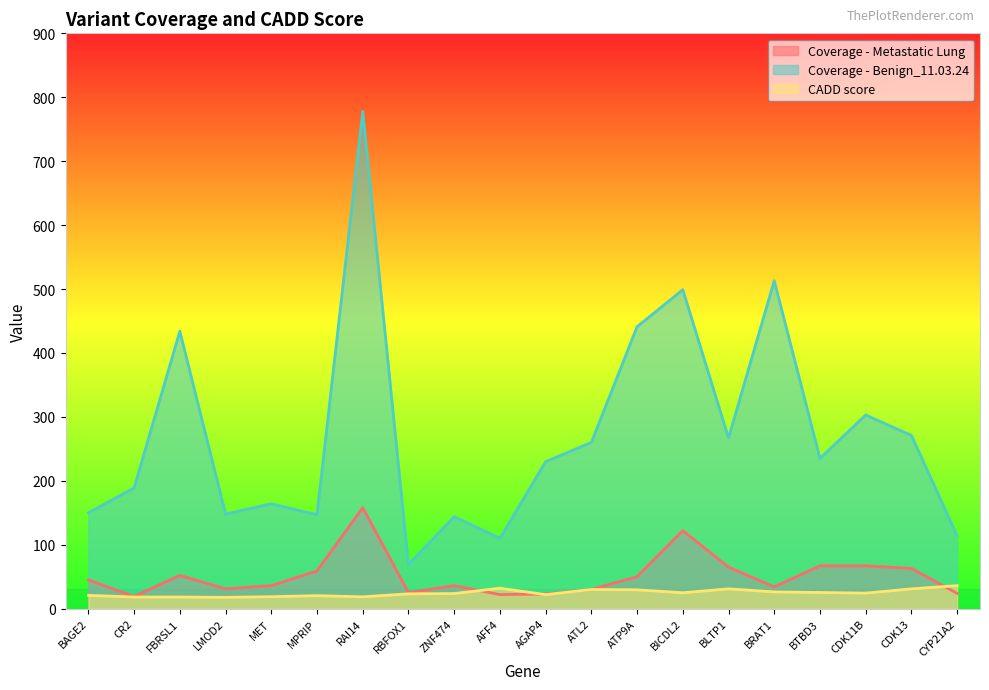

Reading right to left, what are all the values shown in this chart?

Coverage - Metastatic Lung: CYP21A2=24.0	CDK13=63.0	CDK11B=67.0	BTBD3=67.0	BRAT1=34.0	BLTP1=65.0	BICDL2=122.0	ATP9A=50.0	ATL2=30.0	AGAP4=23.0	AFF4=22.0	ZNF474=36.0	RBFOX1=25.0	RAI14=158.0	MPRIP=59.0	MET=36.0	LMOD2=31.0	FBRSL1=52.0	CR2=19.0	BAGE2=45.0
Coverage - Benign_11.03.24: CYP21A2=114.0	CDK13=271.0	CDK11B=303.0	BTBD3=235.0	BRAT1=513.0	BLTP1=267.0	BICDL2=499.0	ATP9A=441.0	ATL2=260.0	AGAP4=230.0	AFF4=110.0	ZNF474=144.0	RBFOX1=69.0	RAI14=778.0	MPRIP=147.0	MET=164.0	LMOD2=148.0	FBRSL1=434.0	CR2=189.0	BAGE2=150.0
CADD score: CYP21A2=36.0	CDK13=31.0	CDK11B=24.3	BTBD3=25.3	BRAT1=26.2	BLTP1=31.0	BICDL2=24.9	ATP9A=29.5	ATL2=30.0	AGAP4=21.9	AFF4=32.0	ZNF474=23.6	RBFOX1=23.2	RAI14=18.5	MPRIP=20.3	MET=18.7	LMOD2=17.7	FBRSL1=18.2	CR2=18.2	BAGE2=20.8